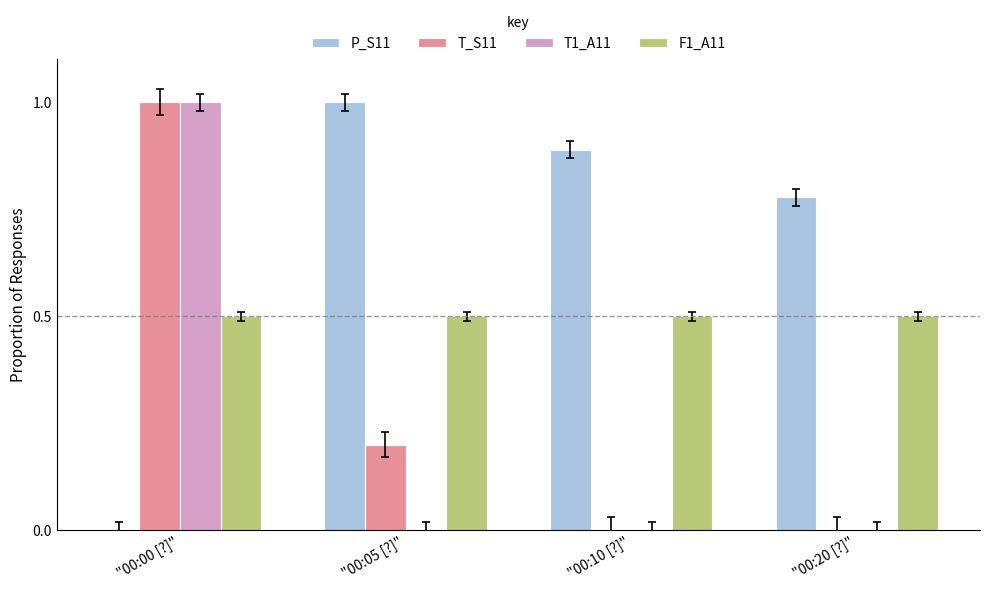

What is the total value across all series at "00:00 [?]"?

2.5